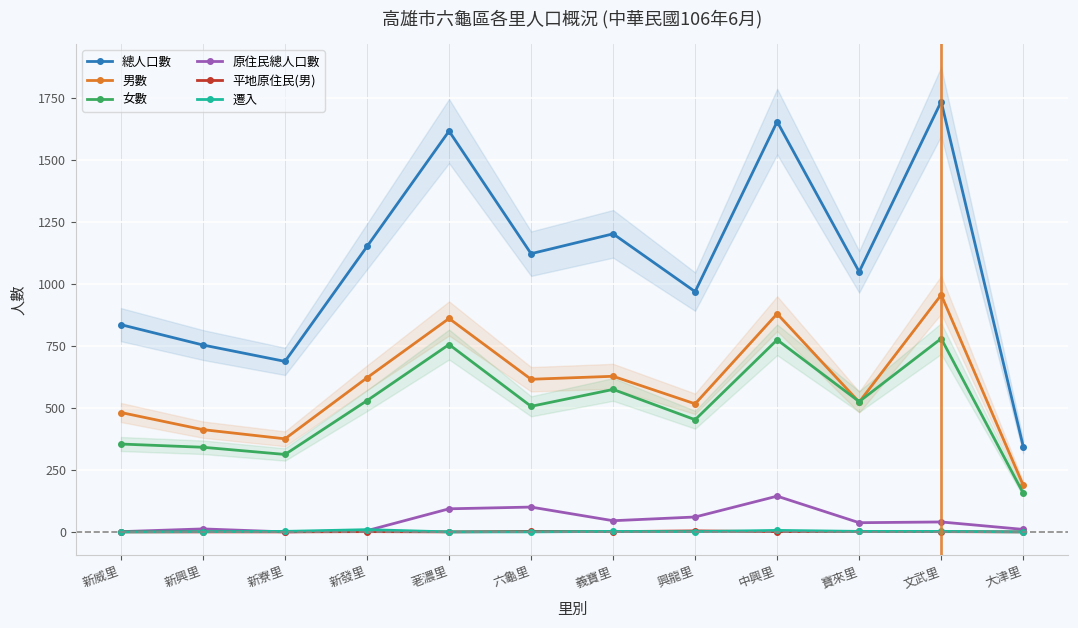

How many data points in 原住民總人口數 are above 40?

5